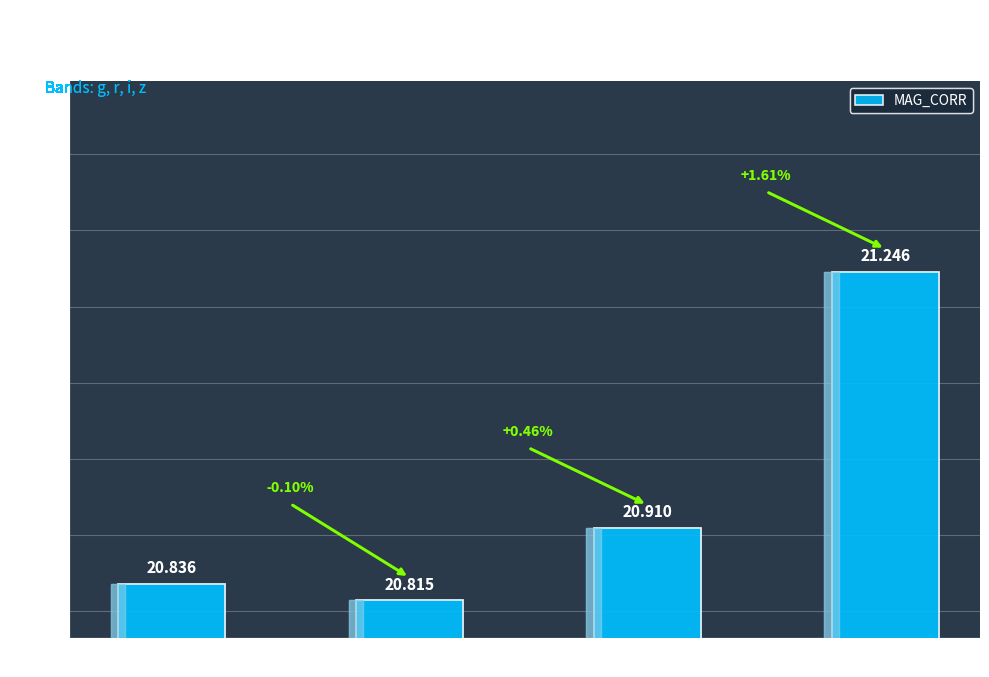

How many bars are there in total?

4